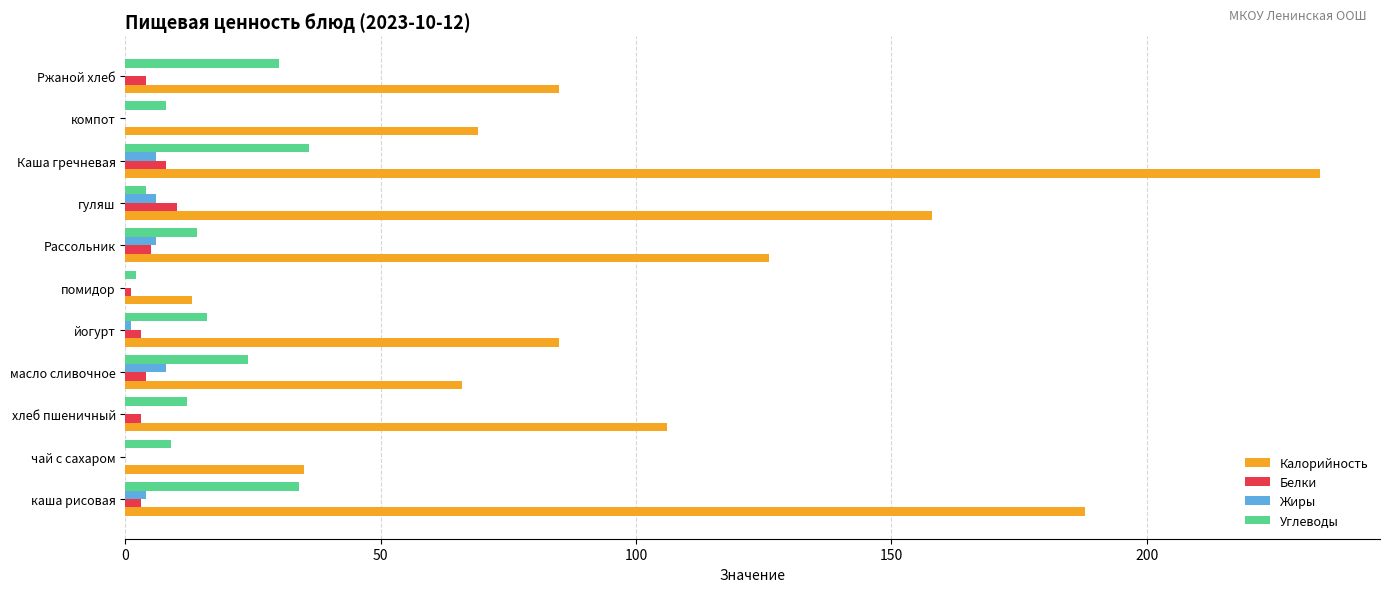

At which category is the sum across all series the highest?

Каша гречневая